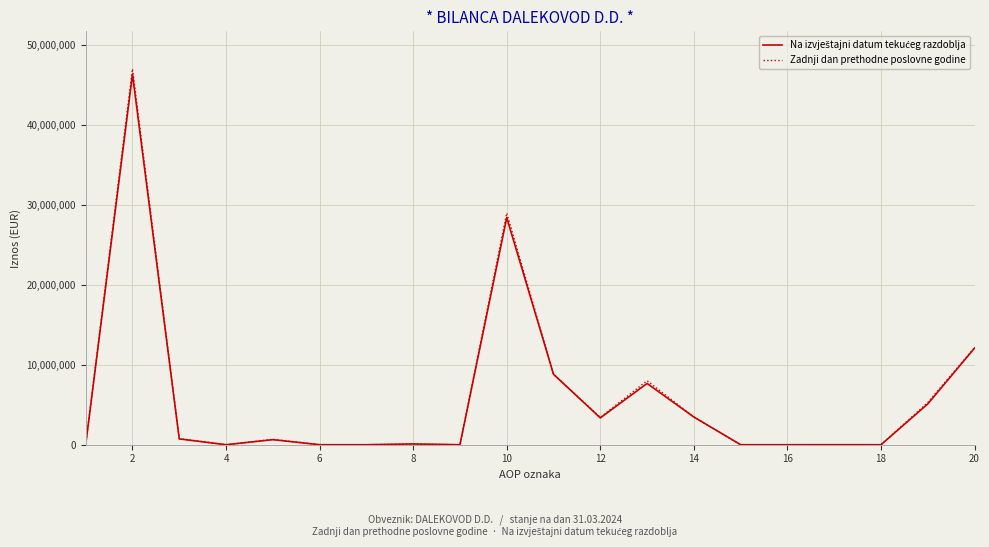

What is the average value of the Zadnji dan prethodne poslovne godine series?

5933611